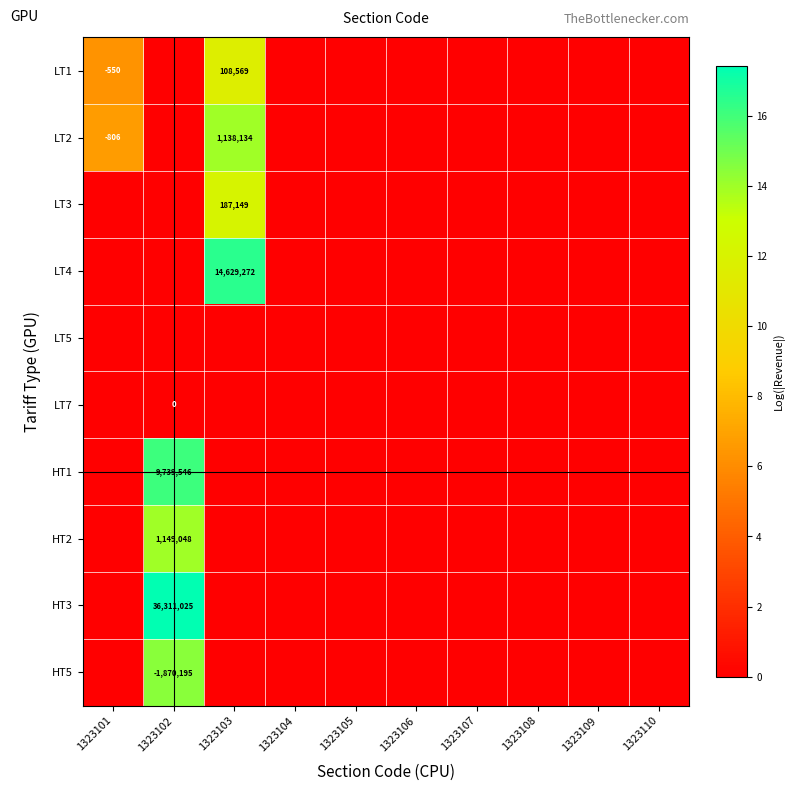

True or false: HT2 has a value of 1149048 at 1323102.

True